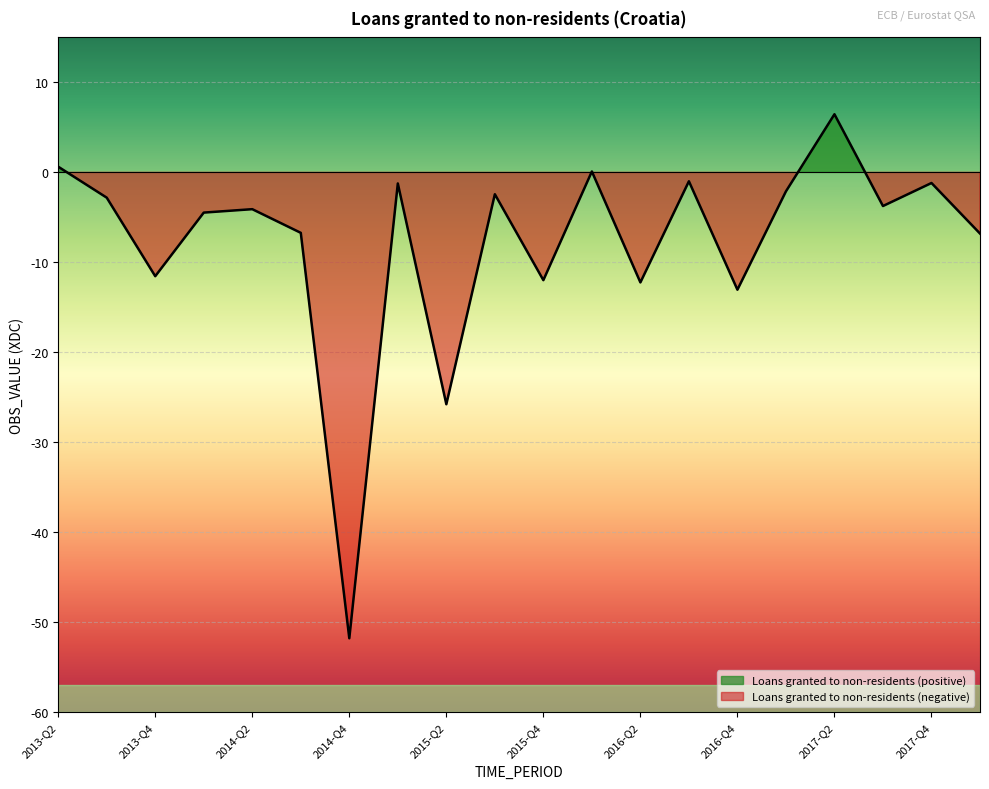

How many distinct data groups are displayed?

1